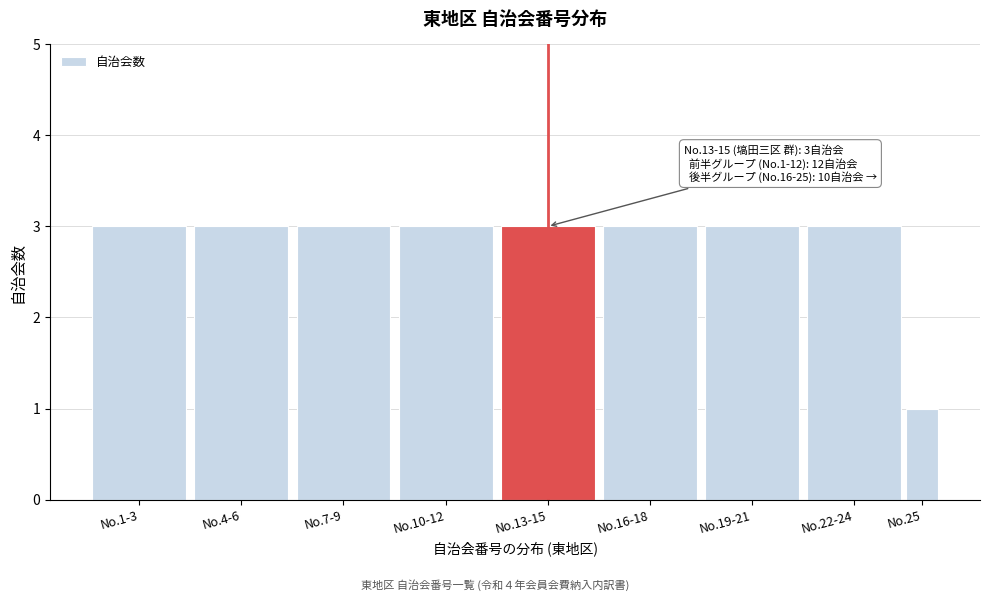

Reading left to right, what are all the values shown in this chart?

No.1-3=3	No.4-6=3	No.7-9=3	No.10-12=3	No.13-15=3	No.16-18=3	No.19-21=3	No.22-24=3	No.25=1